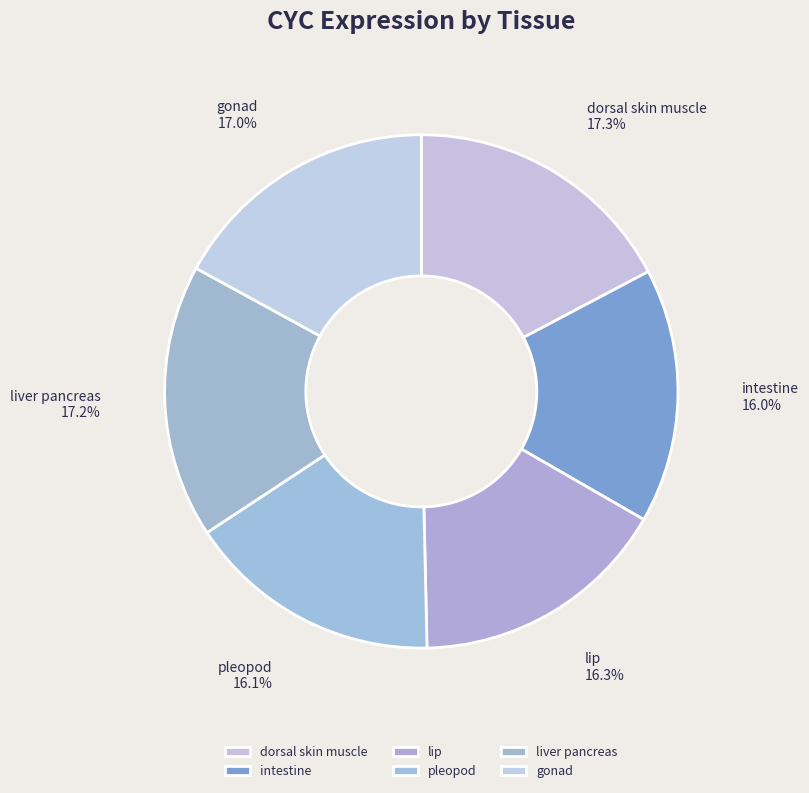

To the nearest percent, what is the average slice percentage?

17%